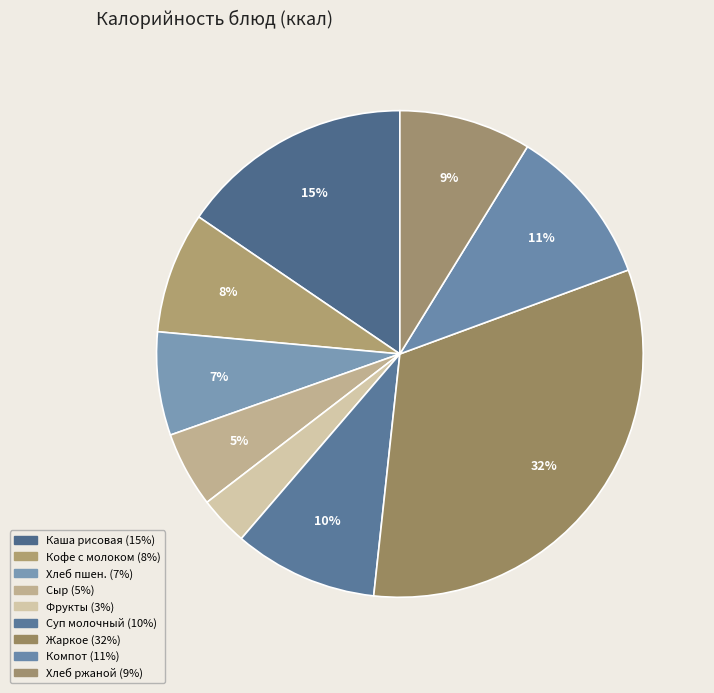

How many segments does this pie chart have?

9